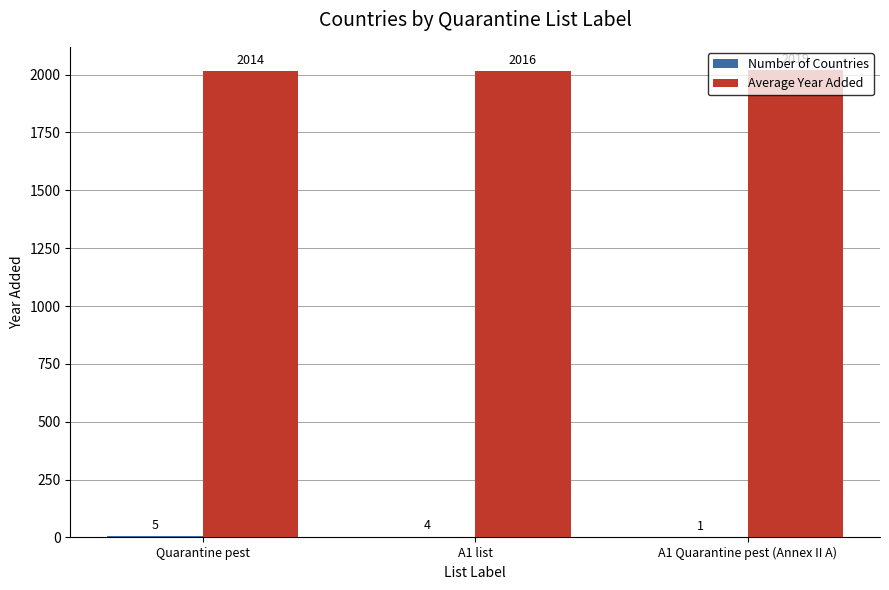

Which series has the largest total across all categories?

Average Year Added